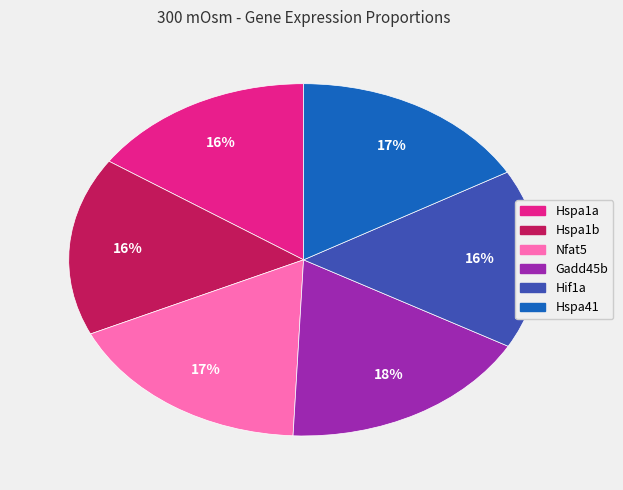

To the nearest percent, what is the difference between the largest and smallest slice percentages?

2%